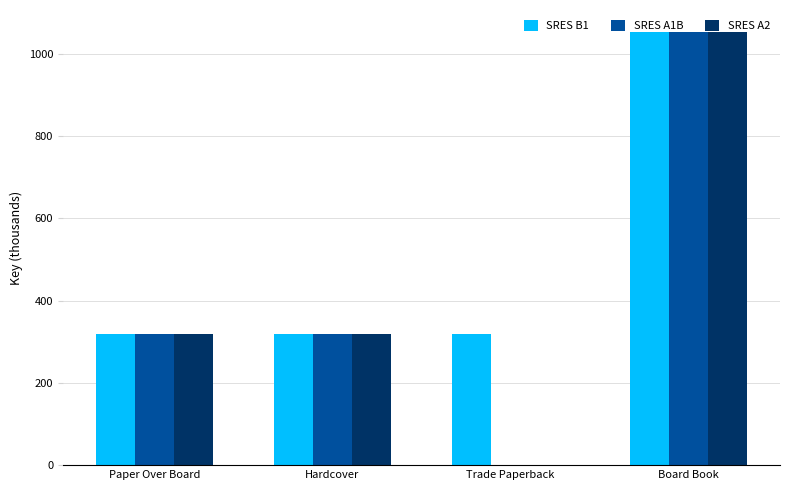

Is it true that SRES A1B equals 318.3 at Hardcover?

True